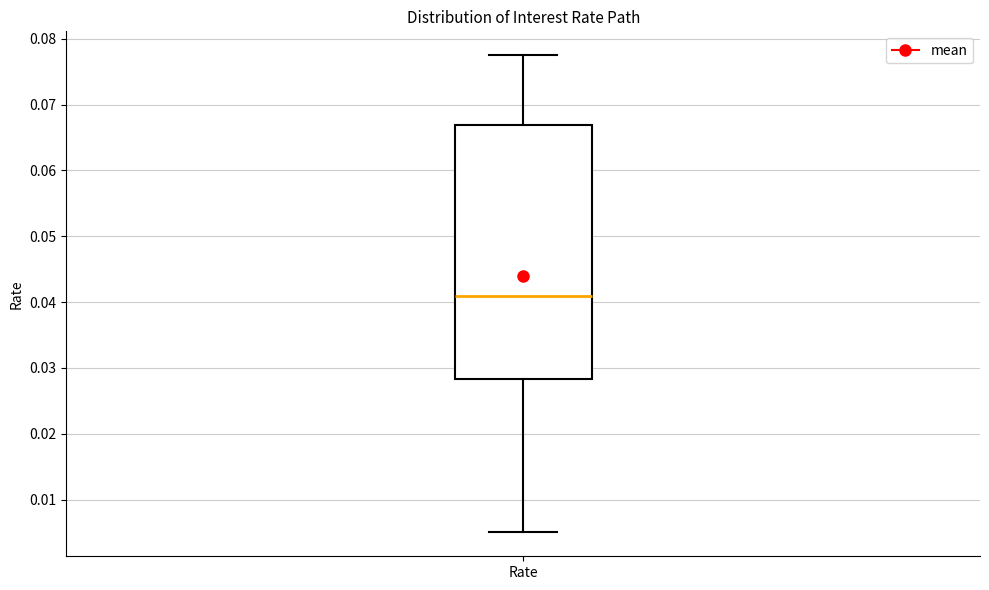

Transcribe this box plot: give where the median line is, the range the box spans, and where the two whiskers end, as read against the y-axis. The values are not printed on the chart, so give them approximately, as read against the axis.

median 0.041, box 0.028 to 0.067, whiskers 0.005 to 0.077